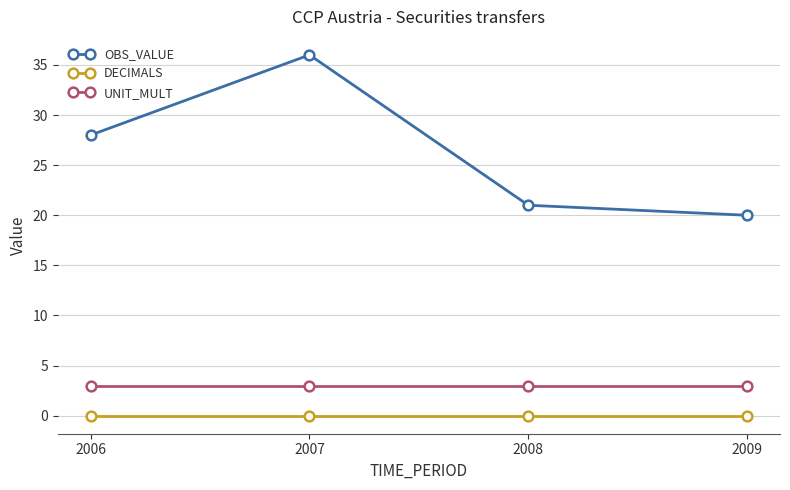

Reading left to right, extract all data points from this chart.

OBS_VALUE: 2006=28	2007=36	2008=21	2009=20
DECIMALS: 2006=0	2007=0	2008=0	2009=0
UNIT_MULT: 2006=3	2007=3	2008=3	2009=3